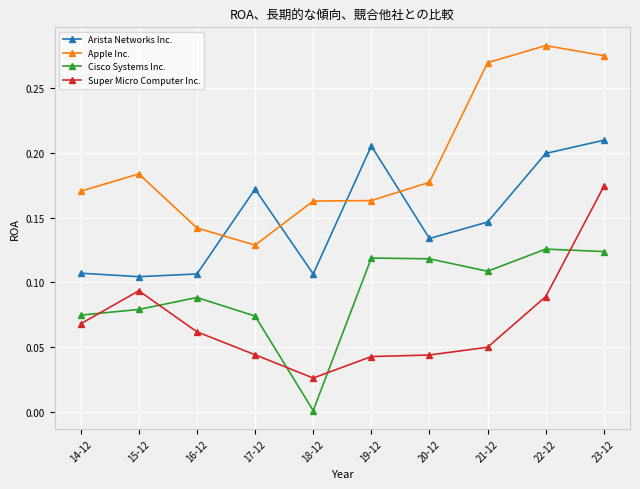

True or false: Cisco Systems Inc. and Apple Inc. cross at least once.

False